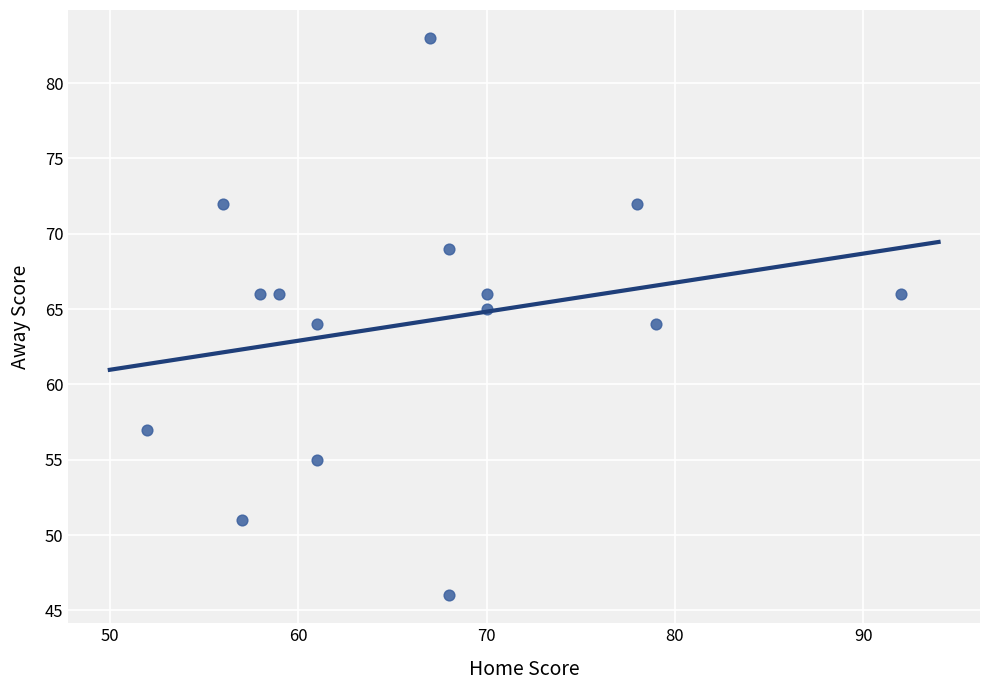

What is the range of X values (max minus min)?

40